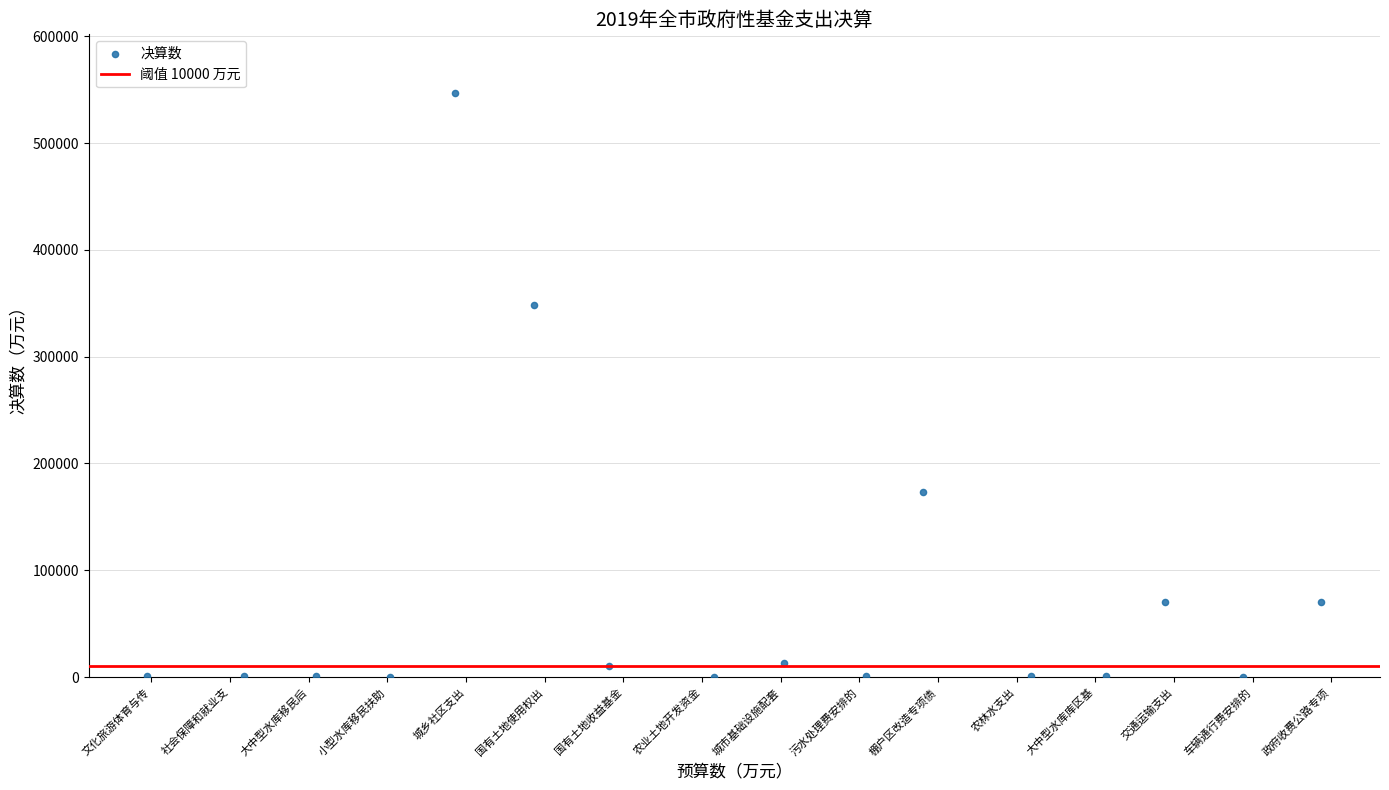

What Y value in the scatter plot is closest to 273644?

348260